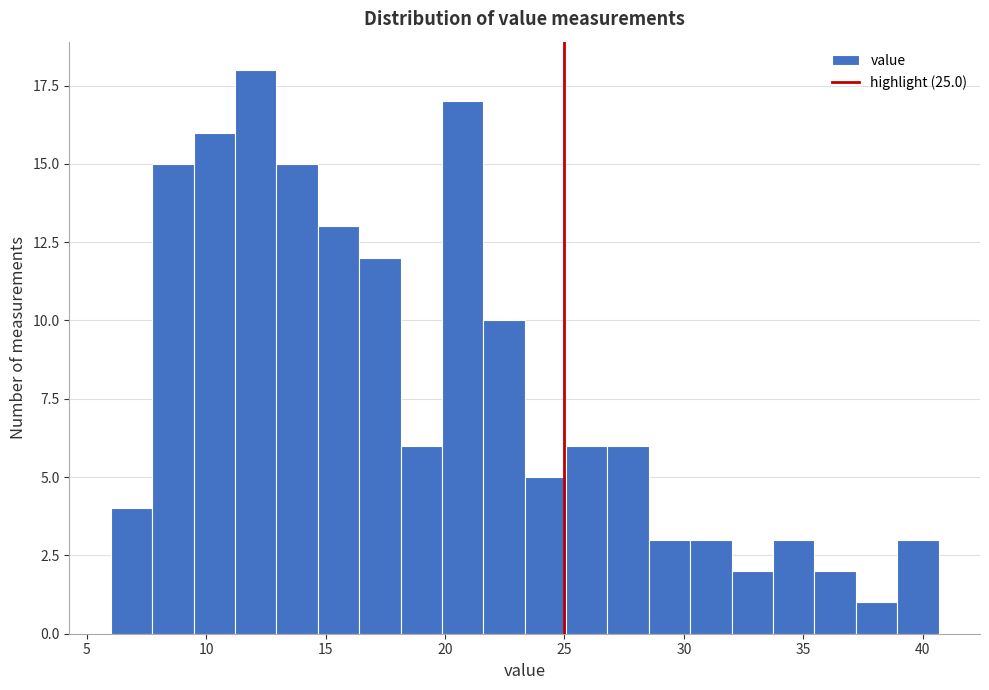

Read against the x-axis, roughly where is the centre of the tallest bar?

12.0